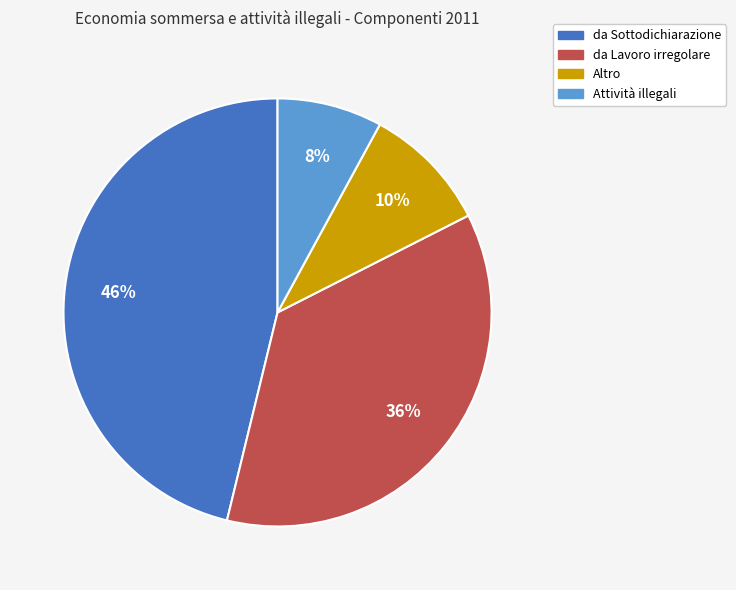

To the nearest percent, what portion does Attività illegali represent?

8%